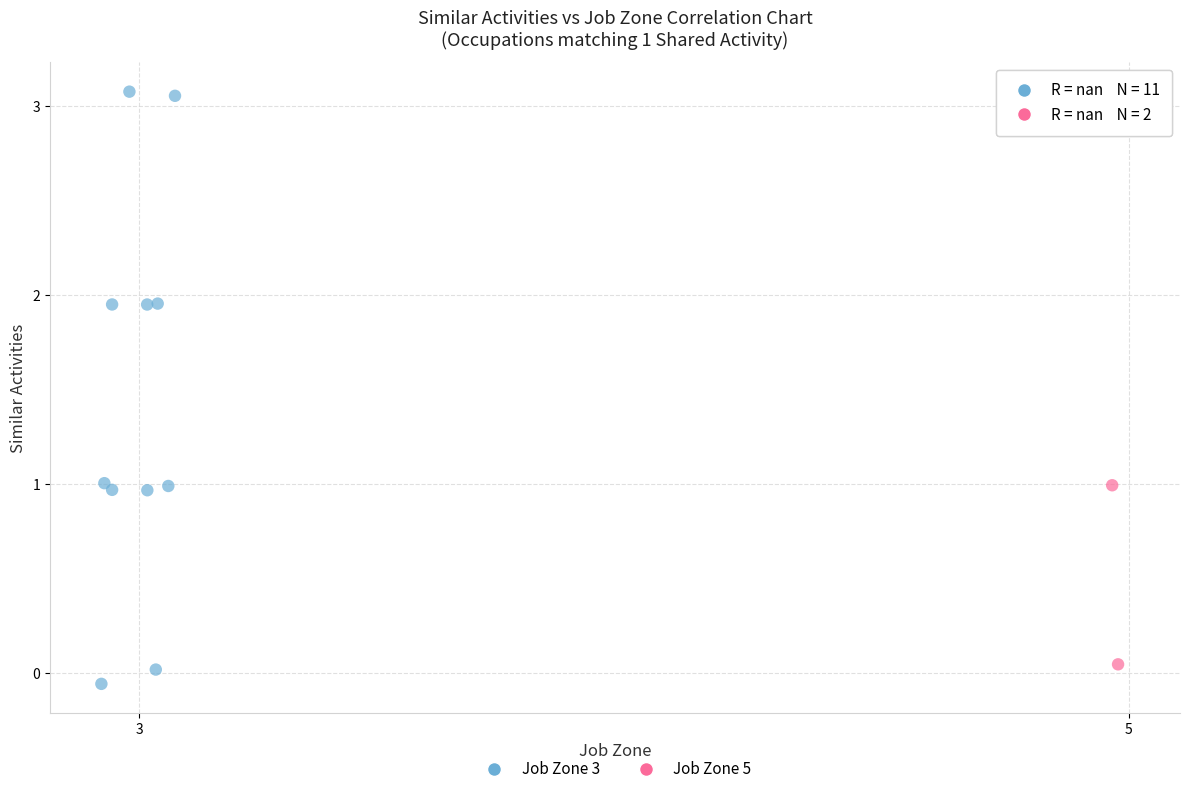

What are all the series names shown in the legend?

Job Zone 3, Job Zone 5